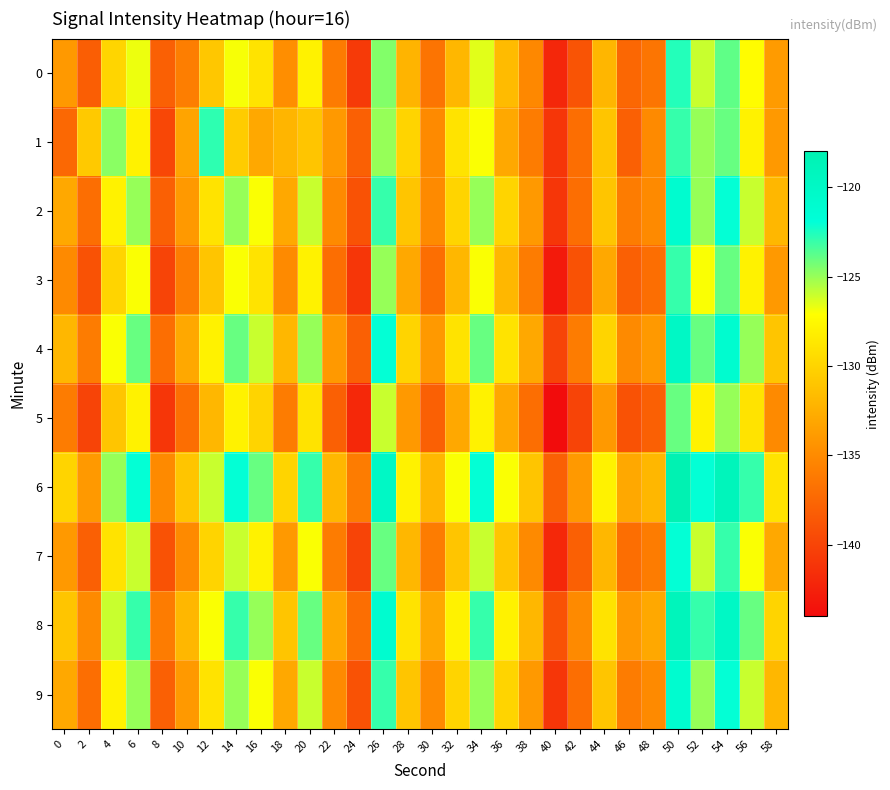

How many data points does each series have?

30